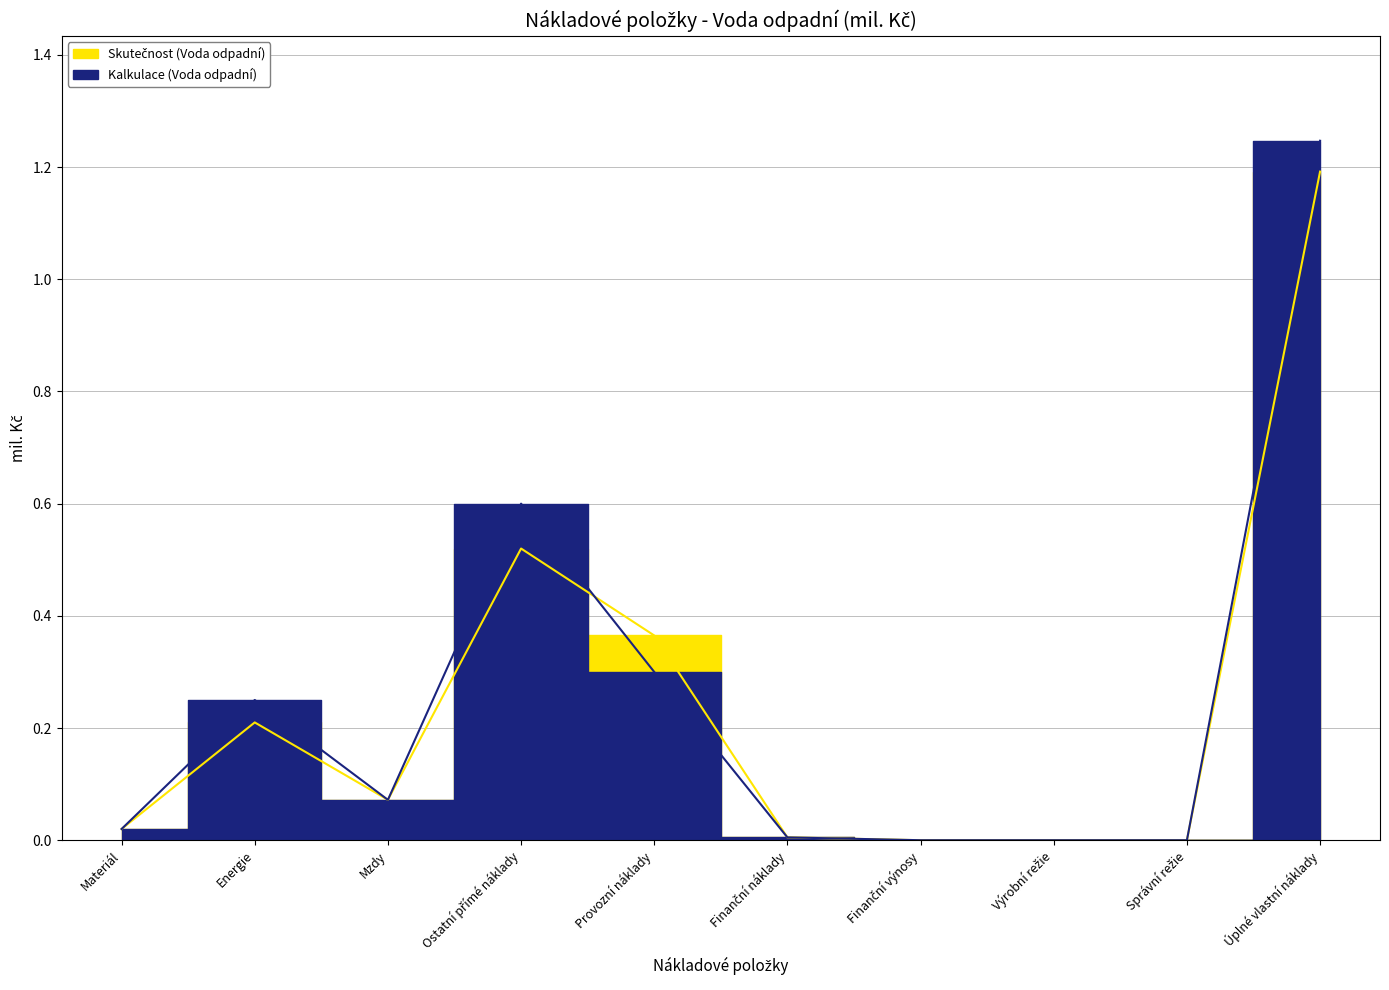

True or false: Kalkulace (Voda odpadní) has more than 1 points higher than both neighbors.

True